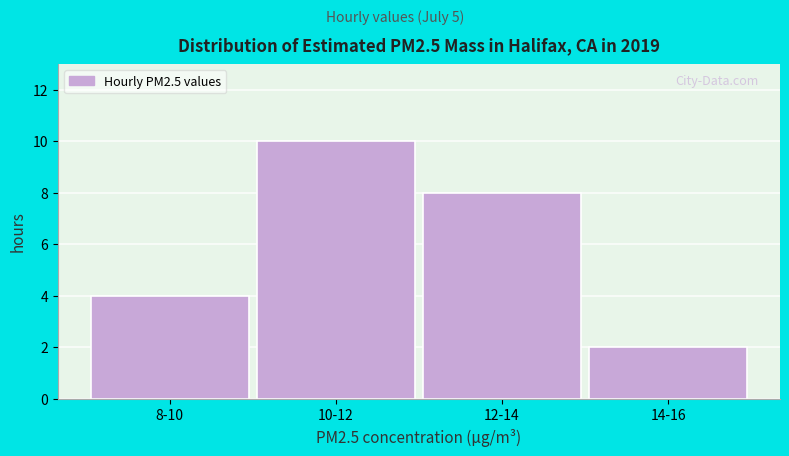

Reading right to left, extract all data points from this chart.

14-16=2	12-14=8	10-12=10	8-10=4